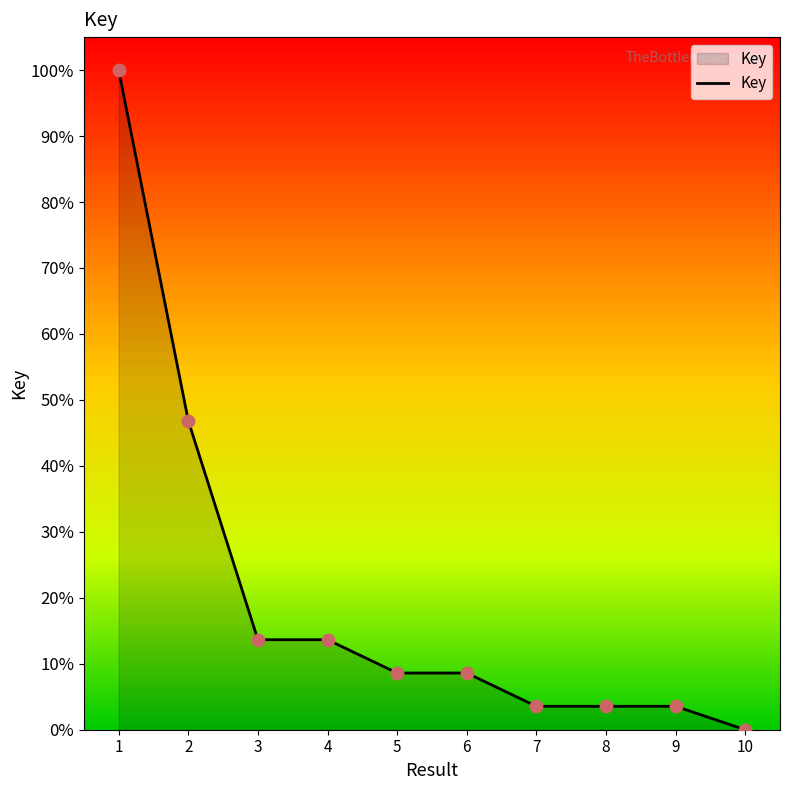

Which has a higher value, 10 or 3?

3